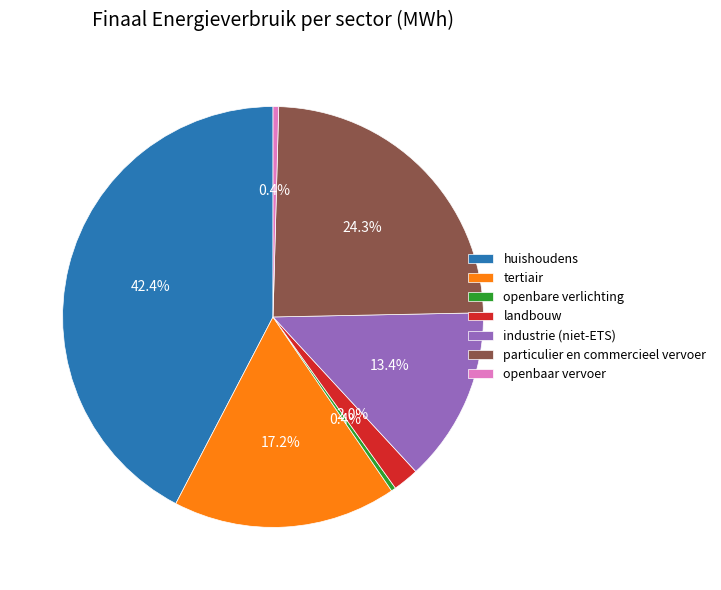

What is the ratio of the value at industrie (niet-ETS) to the value at tertiair?

0.8